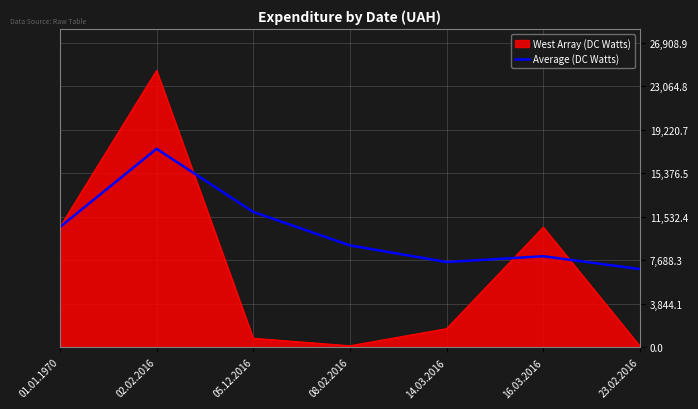

Is the value of West Array (DC Watts) at 16.03.2016 greater than the value of Average (DC Watts) at 08.02.2016?

Yes